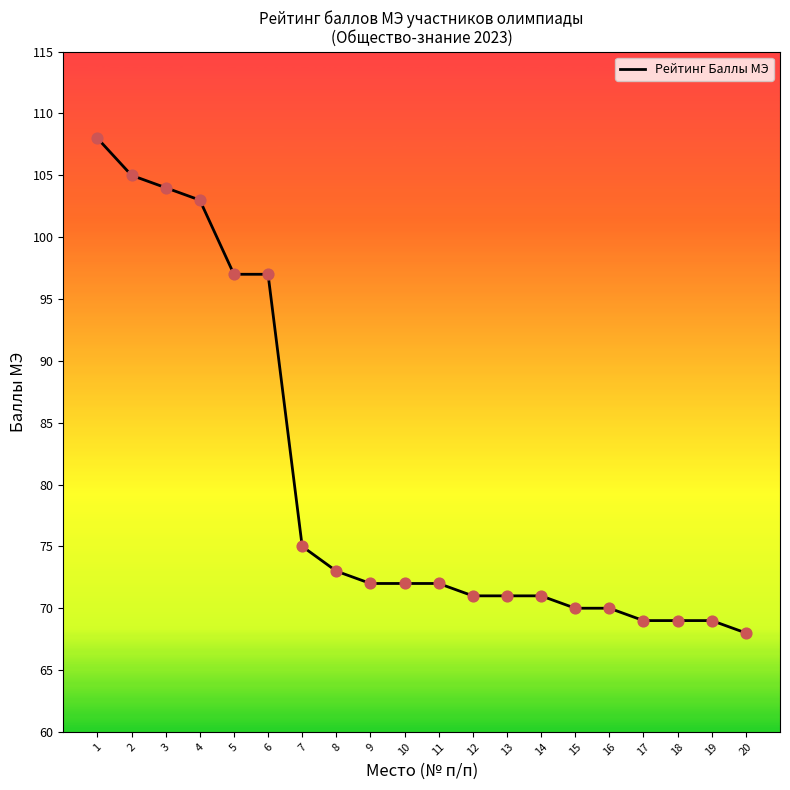

Approximately how many times larger is the value at 14 compared to 9?

1.0